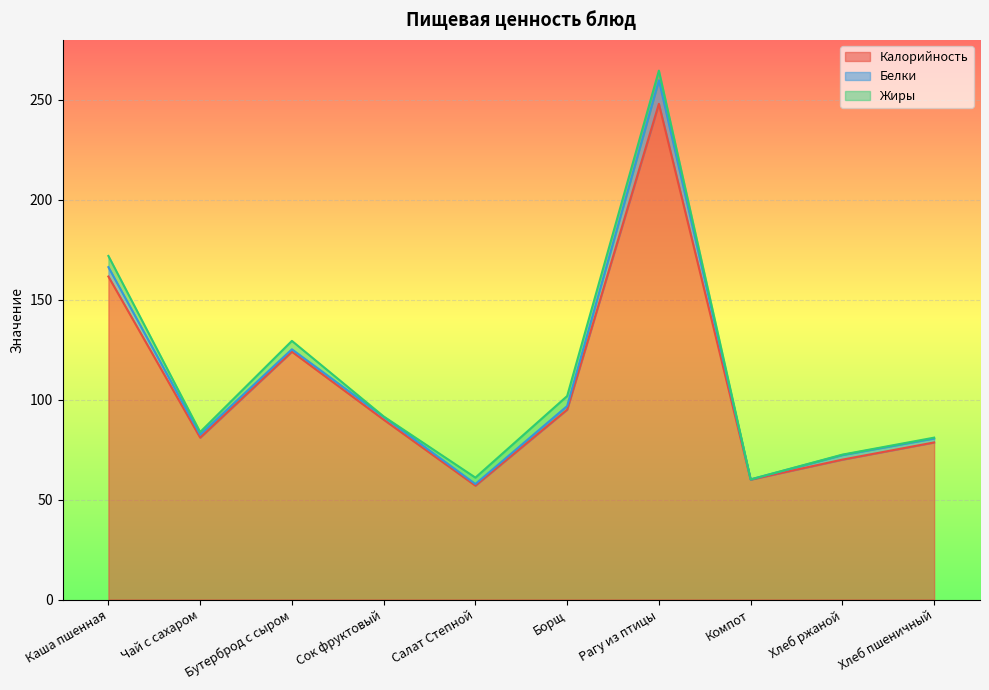

True or false: Жиры and Калорийность cross at least once.

False